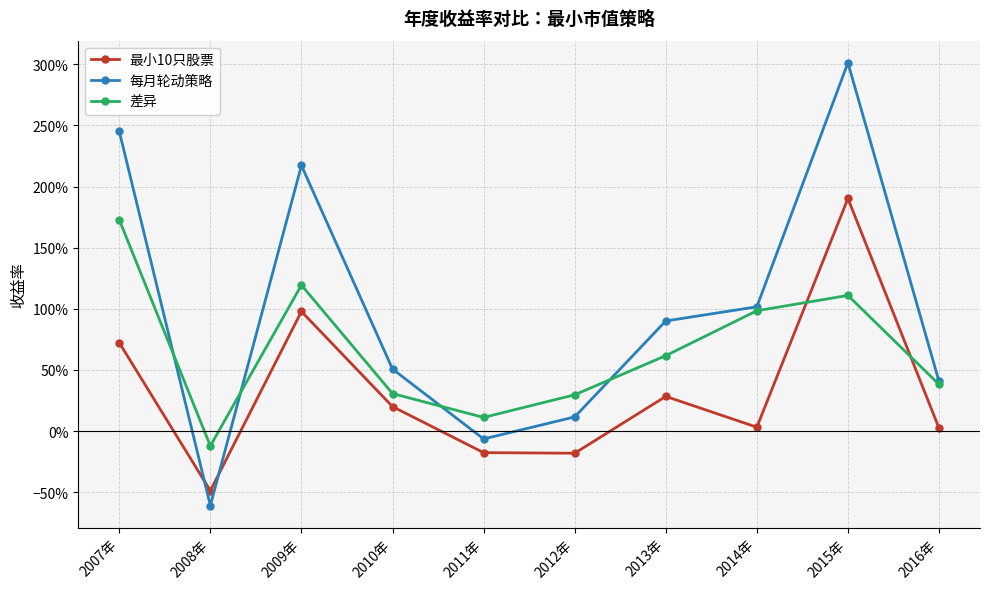

What is the value of the 差异 point at the 3rd from the left?

1.2